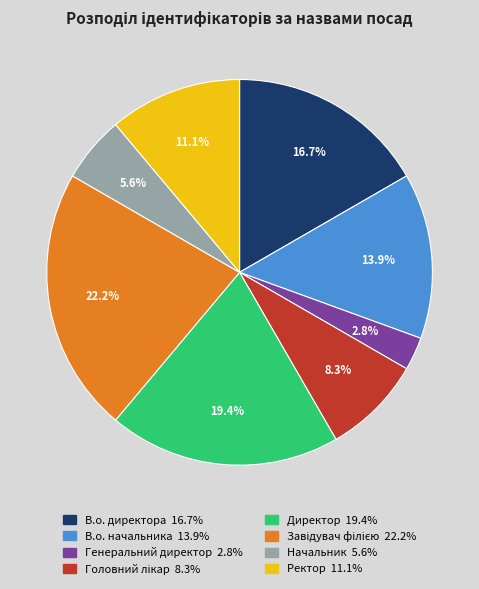

To the nearest percent, what portion does Генеральний директор represent?

3%